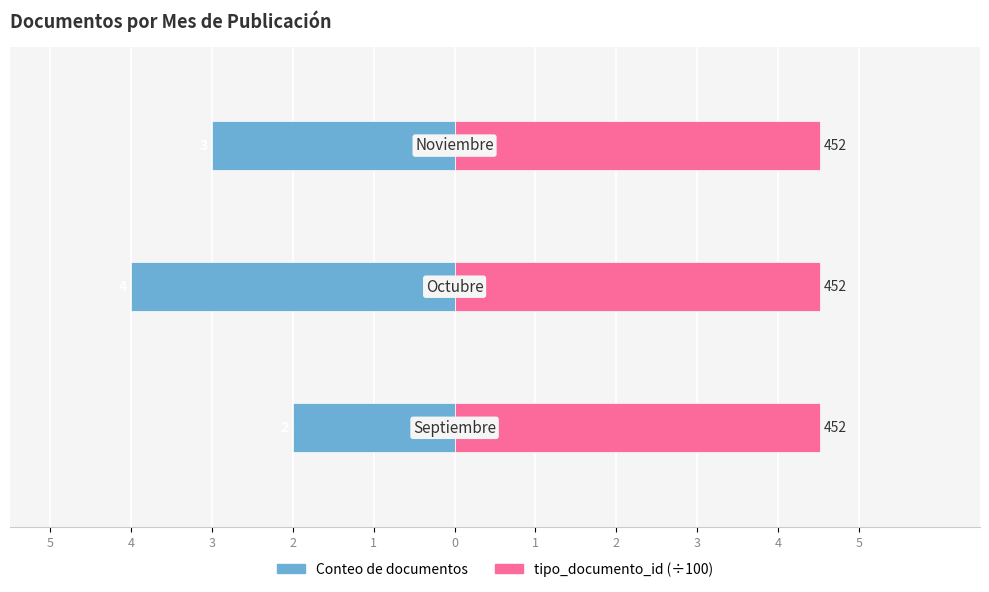

The tipo_documento_id (÷100) series shows 0.2 at 4. True or false?

False